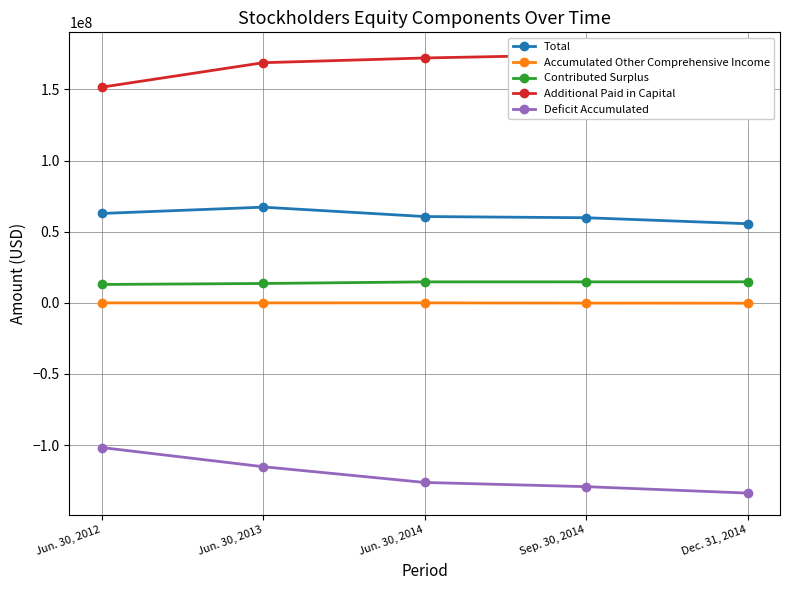

What is the smallest value displayed?

-133756701